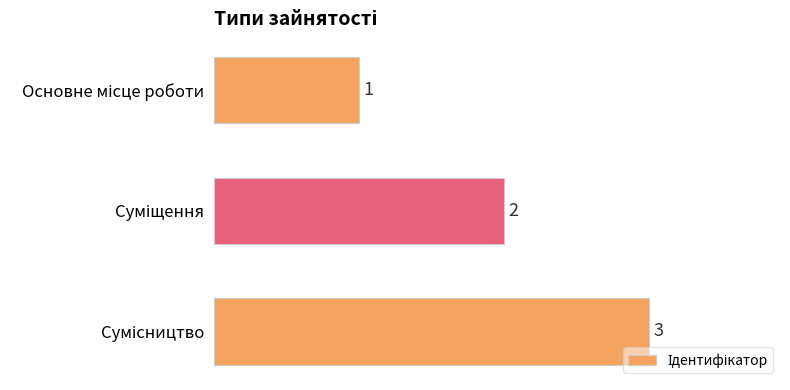

What is the greatest value displayed?

3